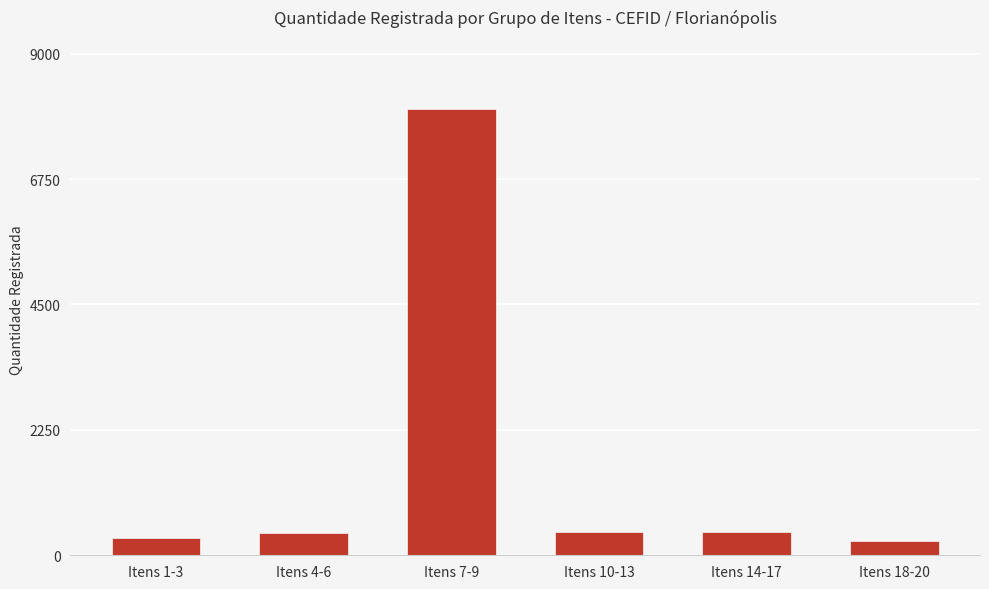

Is it true that the value at Itens 10-13 is 420?

True